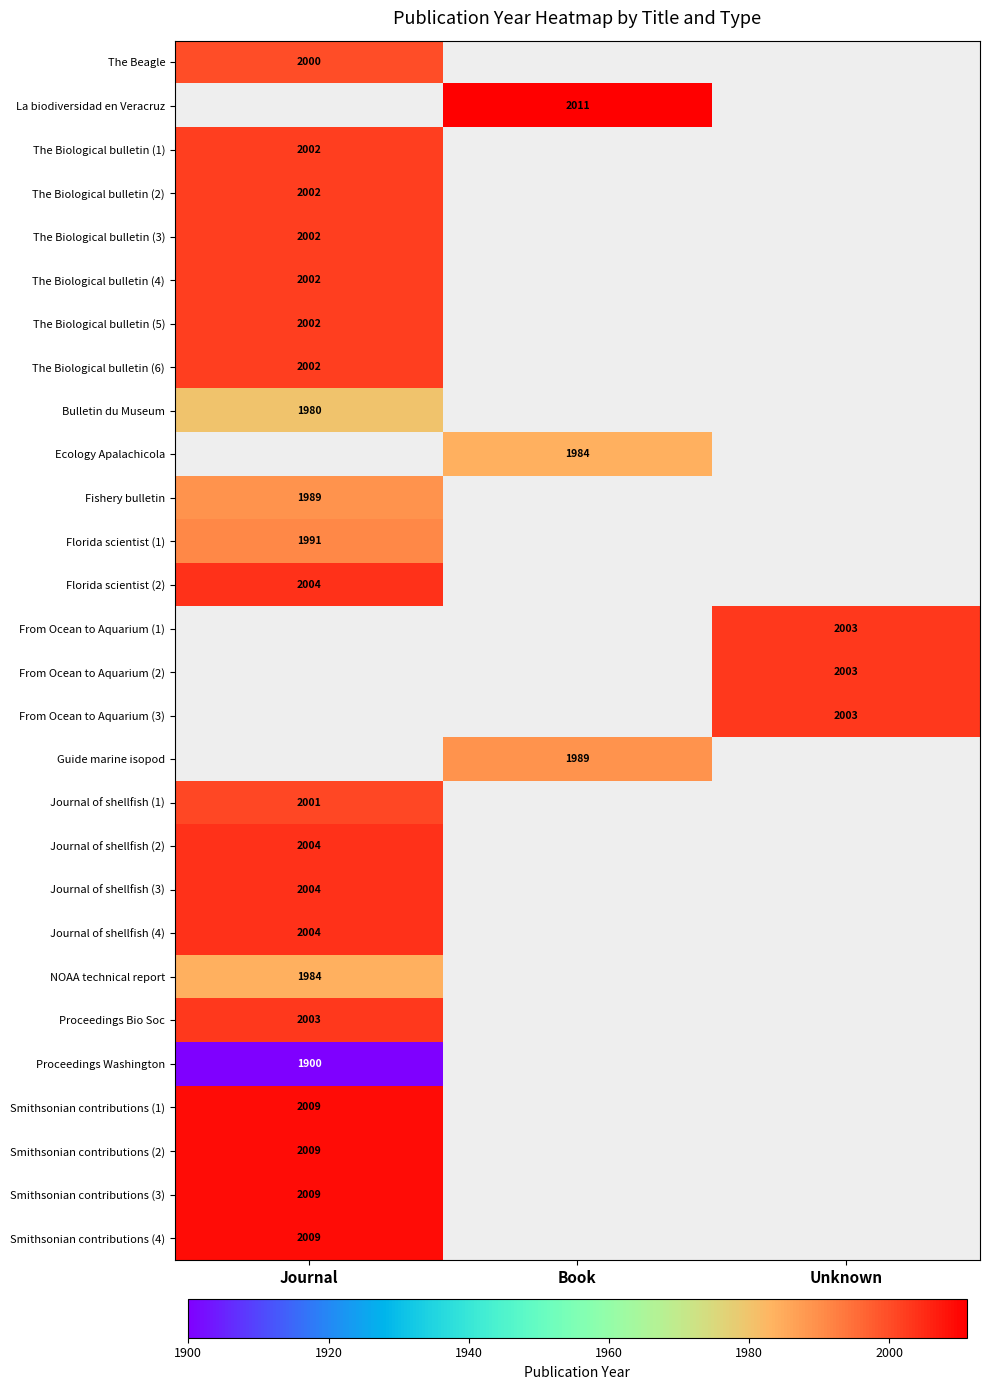

True or false: Fishery bulletin has a value of 621 at Journal.

False